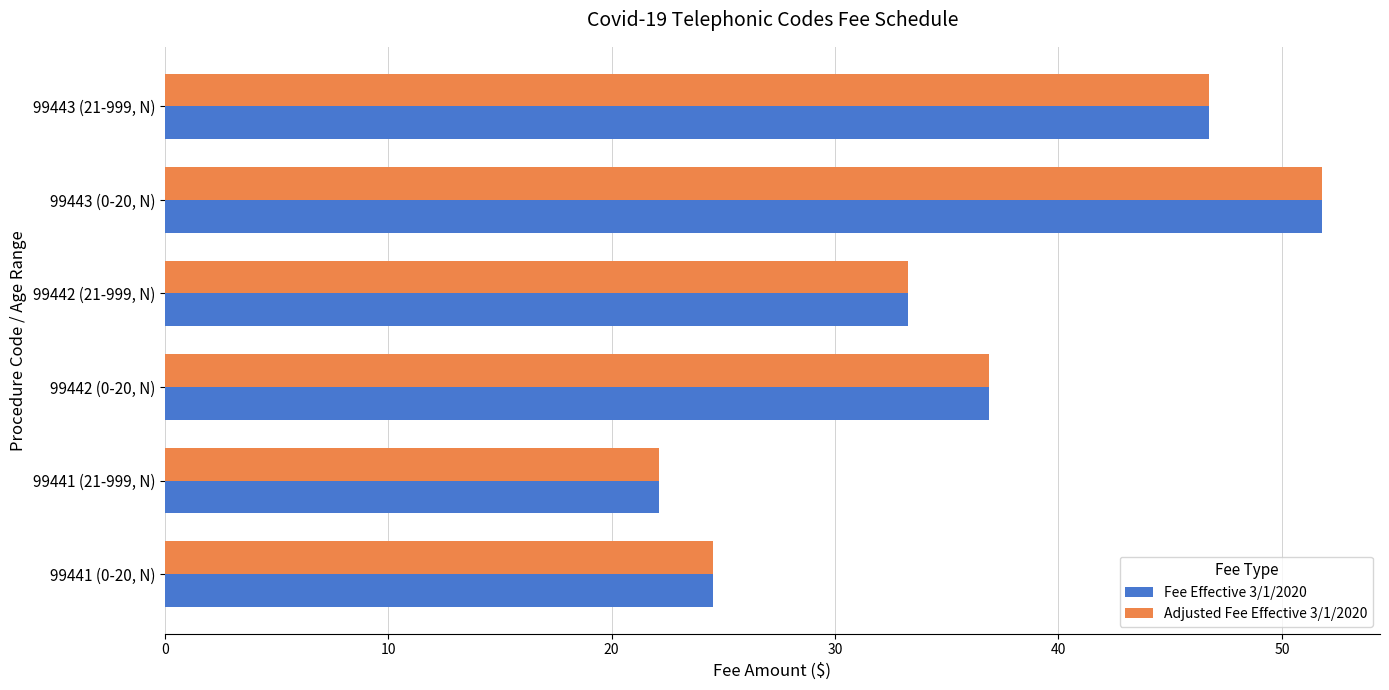

List the labels in order of Fee Effective 3/1/2020 value, largest first.

99443 (0-20, N), 99443 (21-999, N), 99442 (0-20, N), 99442 (21-999, N), 99441 (0-20, N), 99441 (21-999, N)